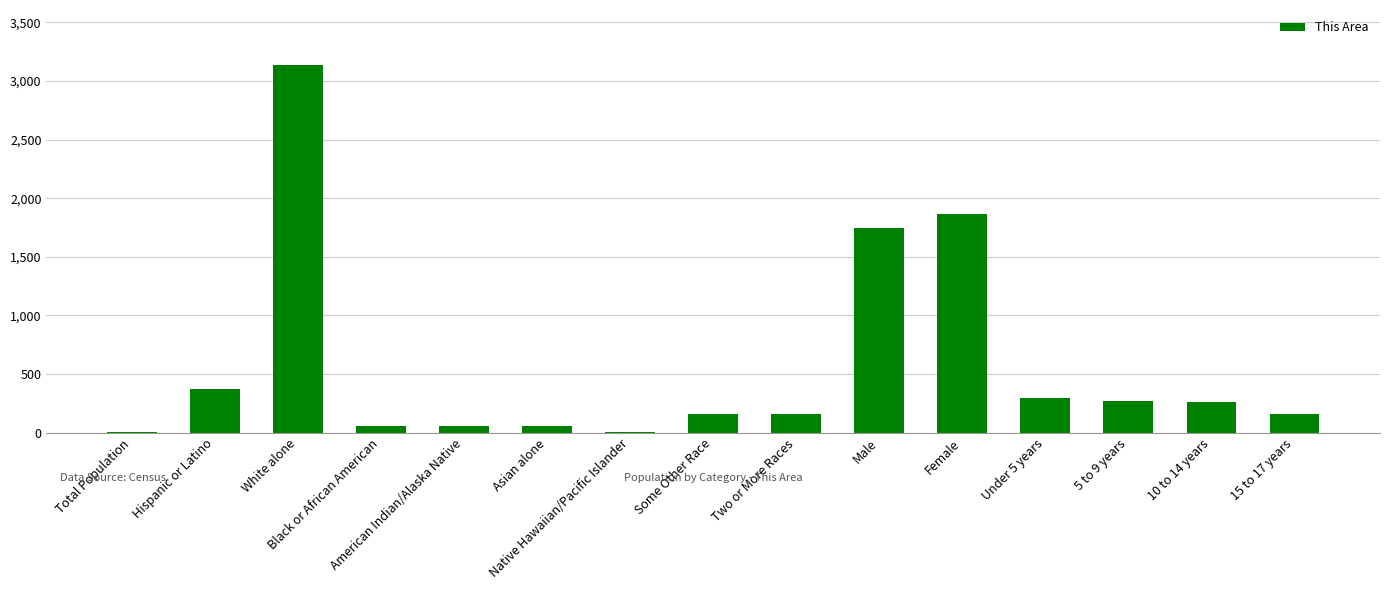

What is the difference between the values at American Indian/Alaska Native and Female?

1816